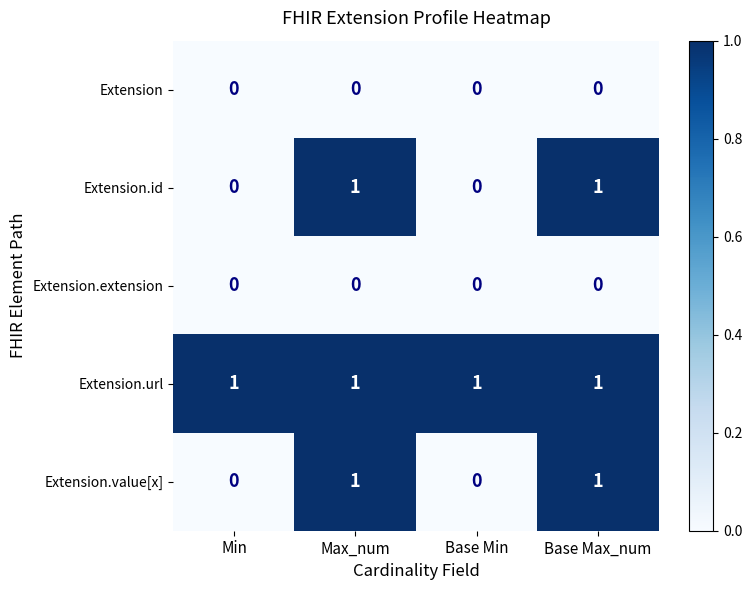

What is the total value across all series at Max_num?

3